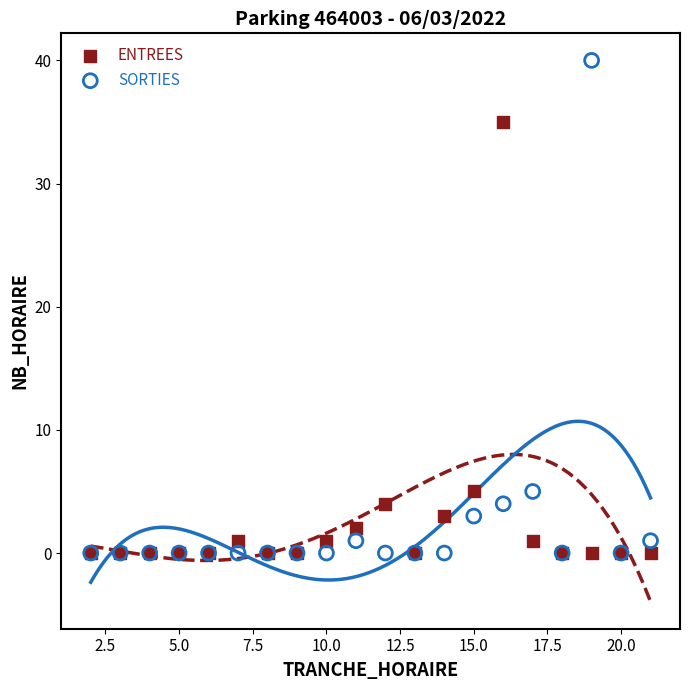

Which series has the largest Y range (max minus min)?

SORTIES